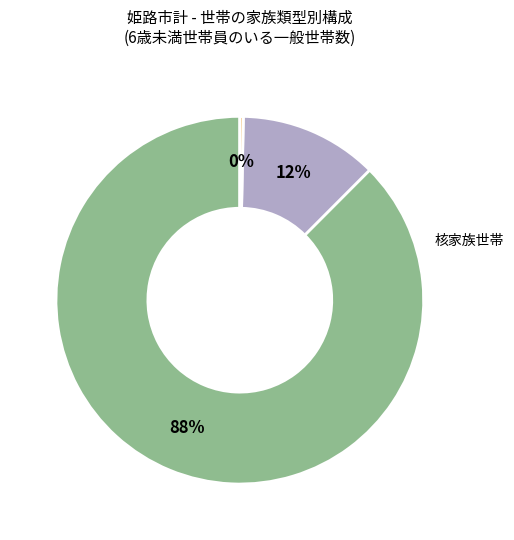

To the nearest percent, what is the average slice percentage?

33%